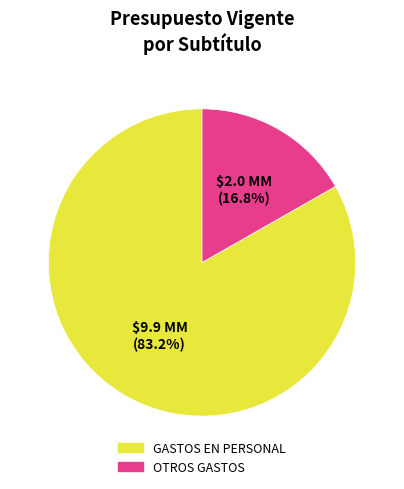

What percentage do OTROS GASTOS and GASTOS EN PERSONAL together represent?

100.0%